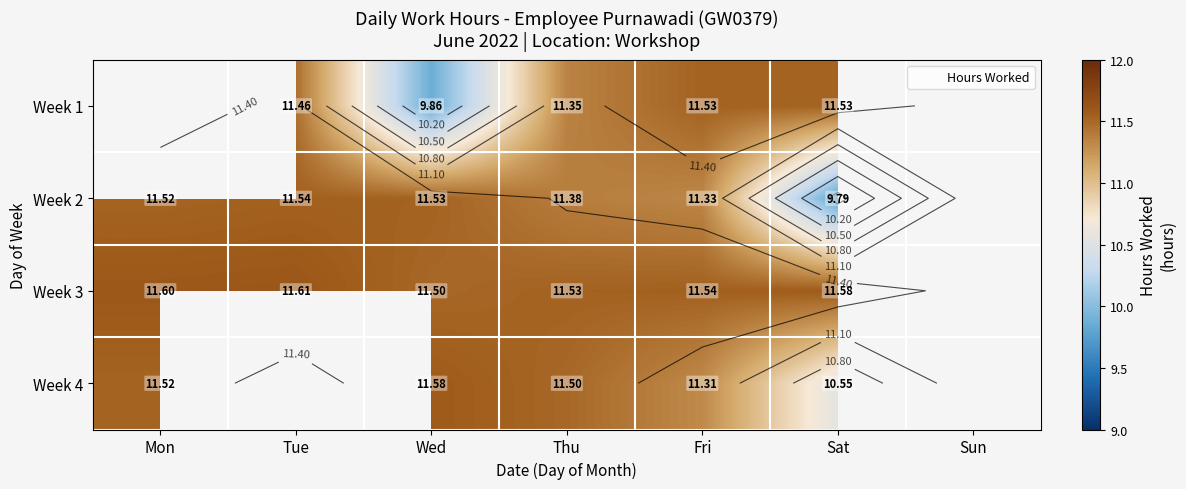

At which label does Week 2 reach its peak?

Tue